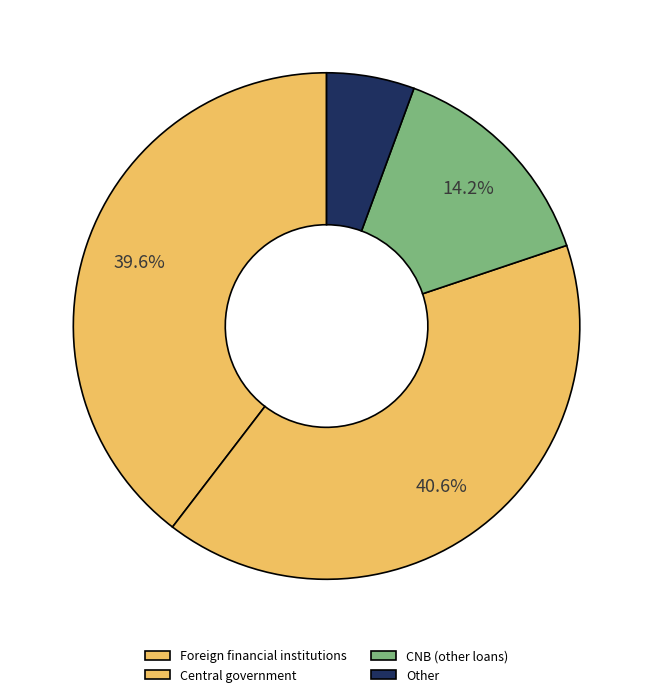

Count the number of slices in the pie.

4